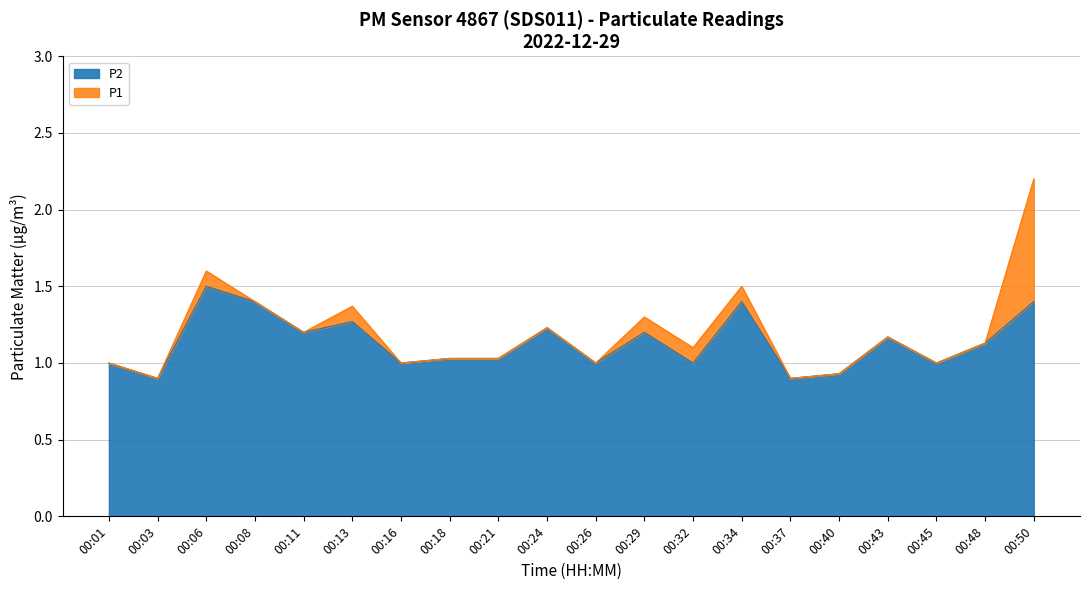

In P2, how many points are lower than both neighbors (excluding endpoints)?

7